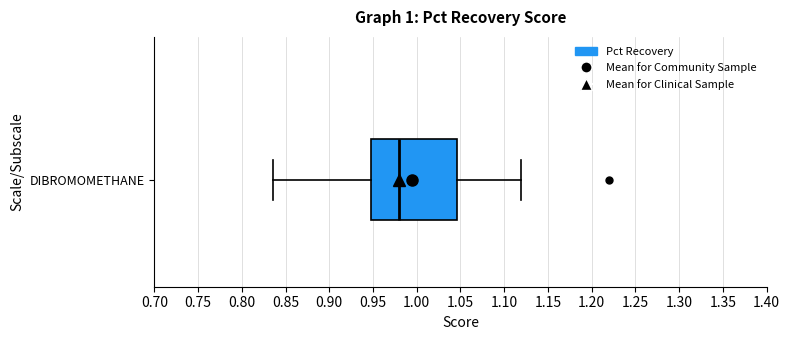

Transcribe this box plot: give where the median line is, the range the box spans, and where the two whiskers end, as read against the x-axis. The values are not printed on the chart, so give them approximately, as read against the axis.

median 0.980, box 0.945 to 1.045, whiskers 0.835 to 1.120